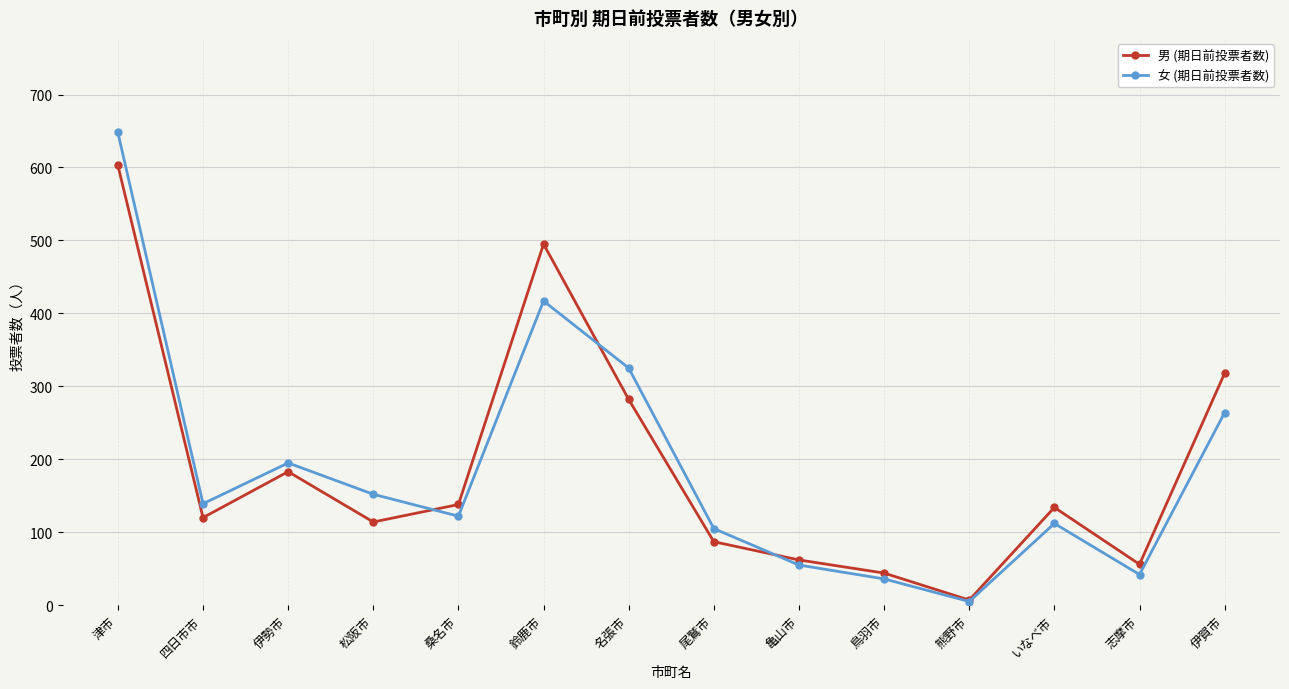

What is the spread (max minus min) of values at 松阪市?

38